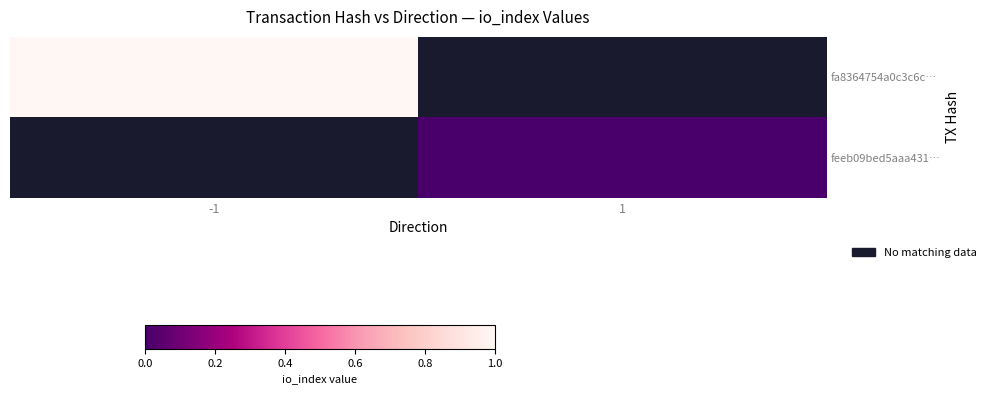

At how many categories does at least one series exceed 0?

1